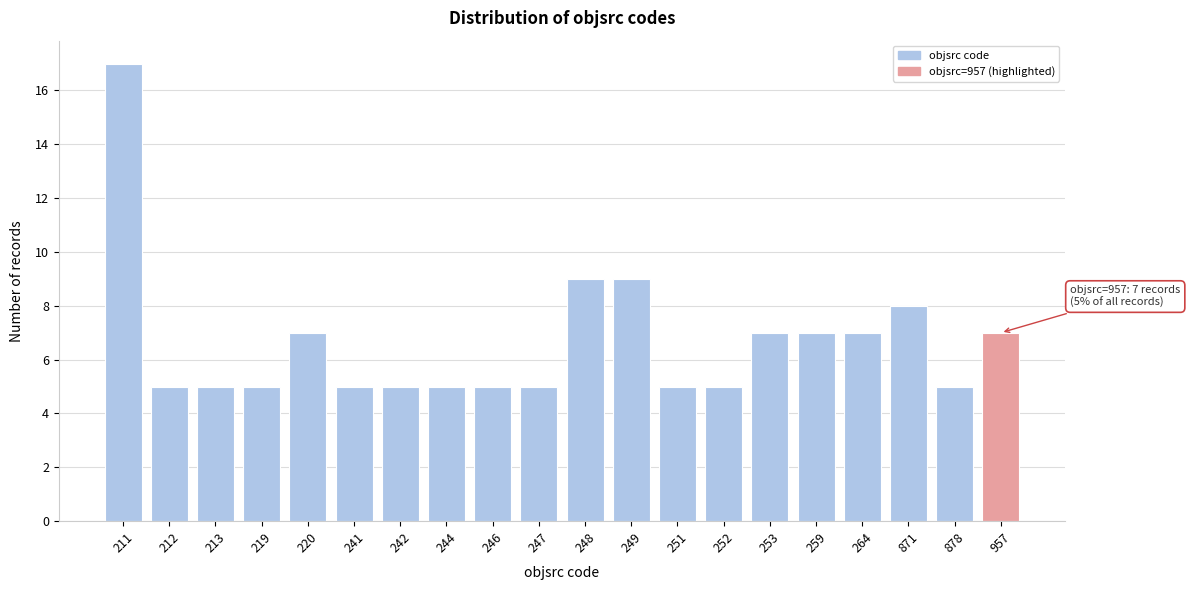

Reading left to right, transcribe all the data shown in this chart.

17	5	5	5	7	5	5	5	5	5	9	9	5	5	7	7	7	8	5	7